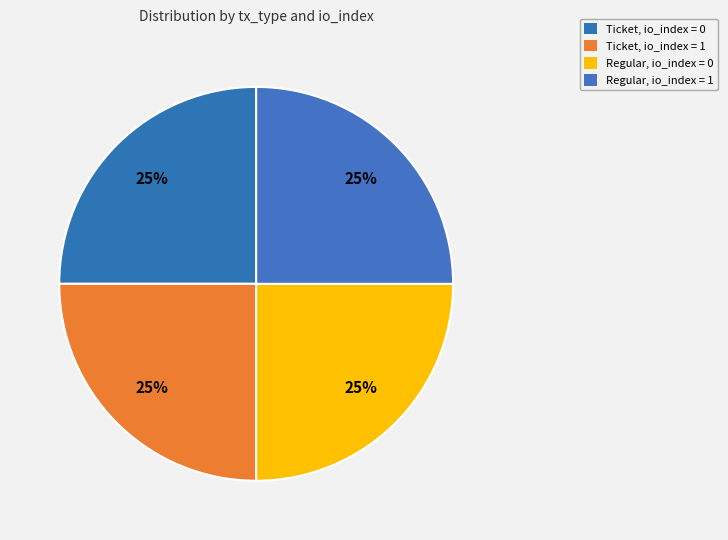

To the nearest percent, what is the average slice percentage?

25%